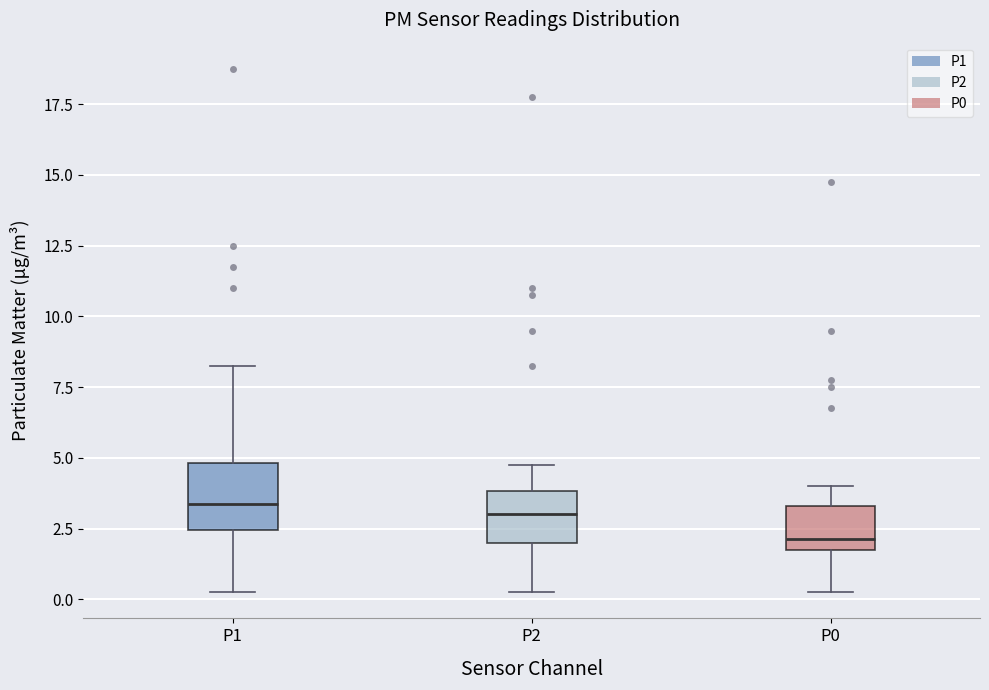

Which box has the lowest median line?

P0